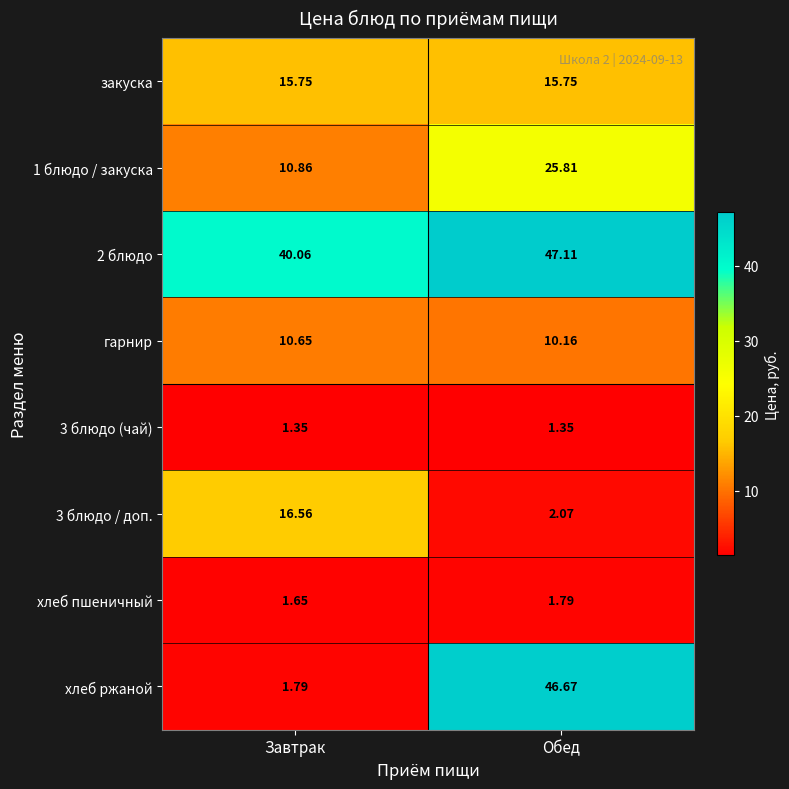

Which category has the highest value across all series?

Обед